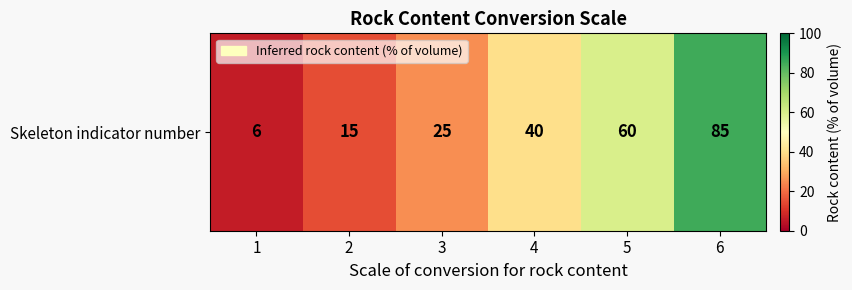

Where is the data nearest to the value 45?

4